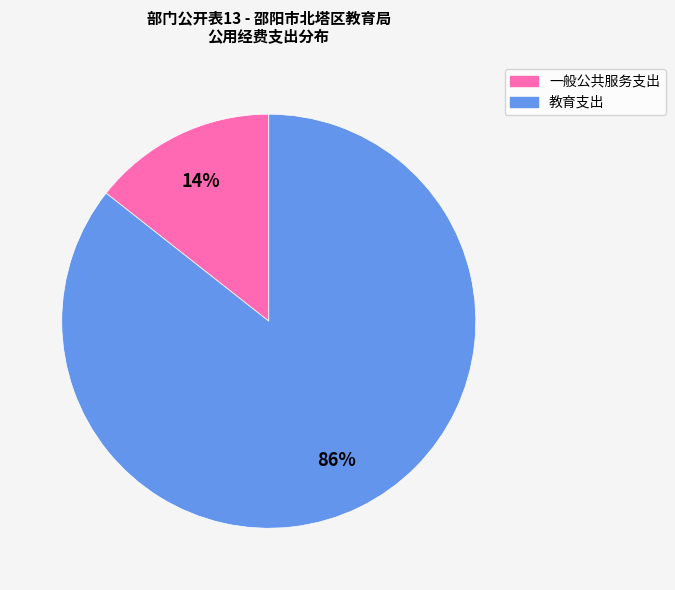

Which has a higher value, 教育支出 or 一般公共服务支出?

教育支出